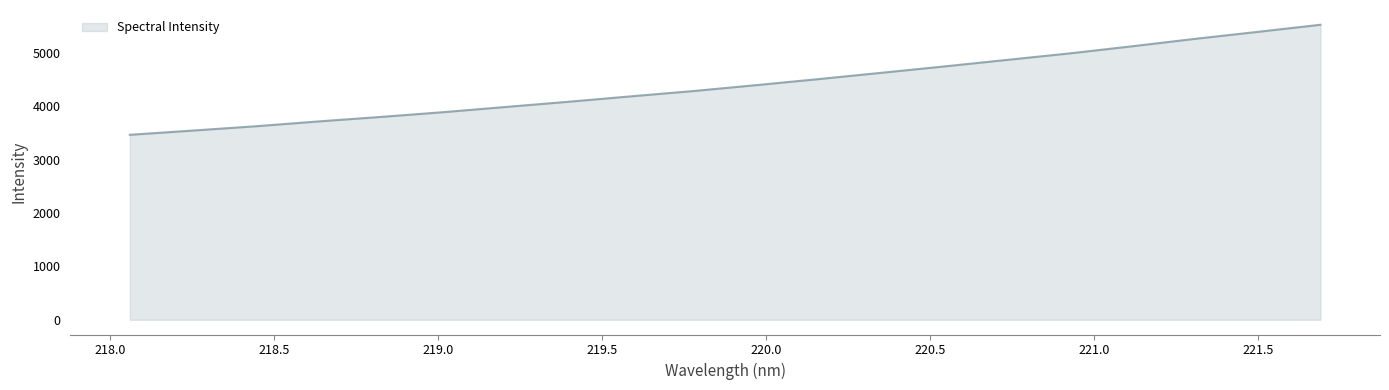

What is the difference between the maximum and minimum values?

2061.6